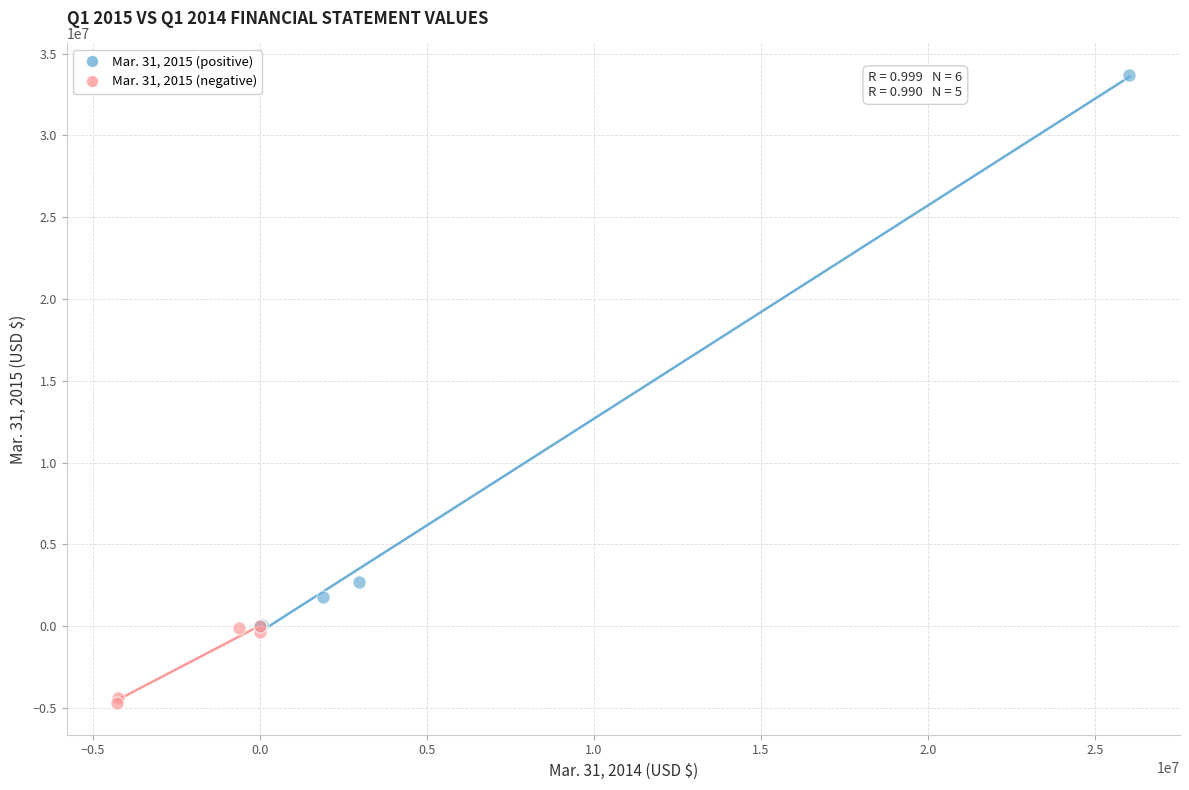

Which series has the largest Y range (max minus min)?

Mar. 31, 2015 (positive)